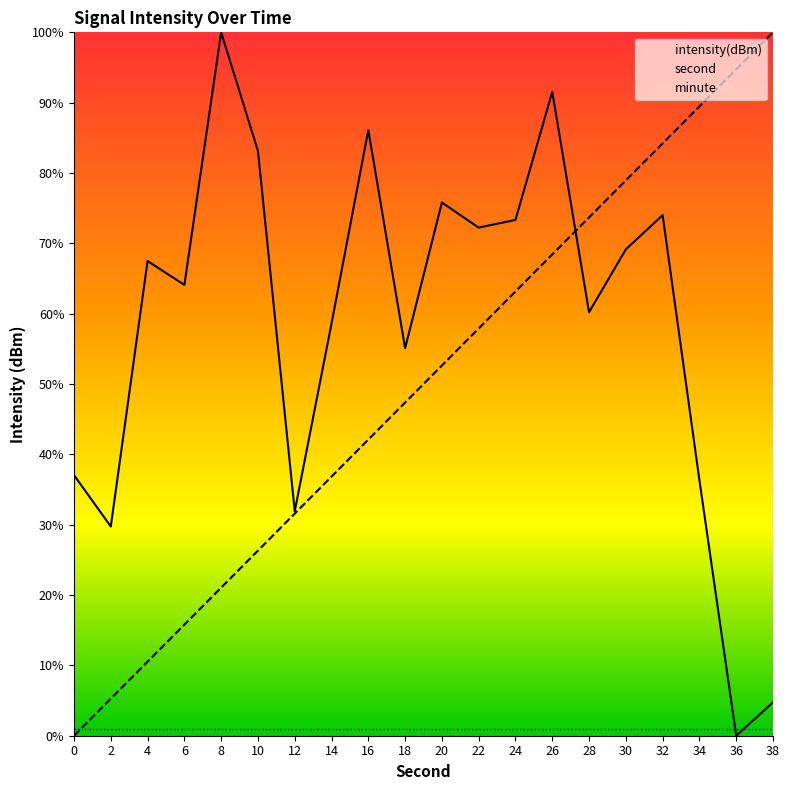

At how many categories does at least one series exceed 53?

17